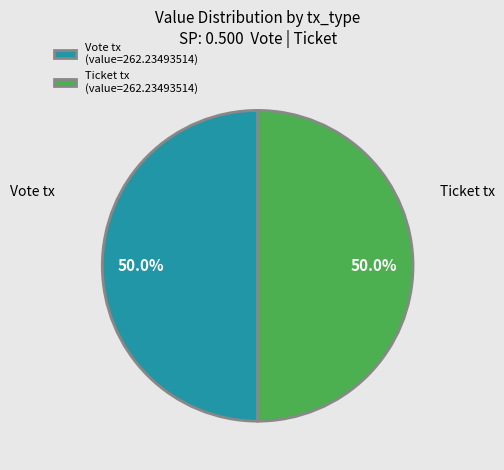

Count the number of slices in the pie.

2